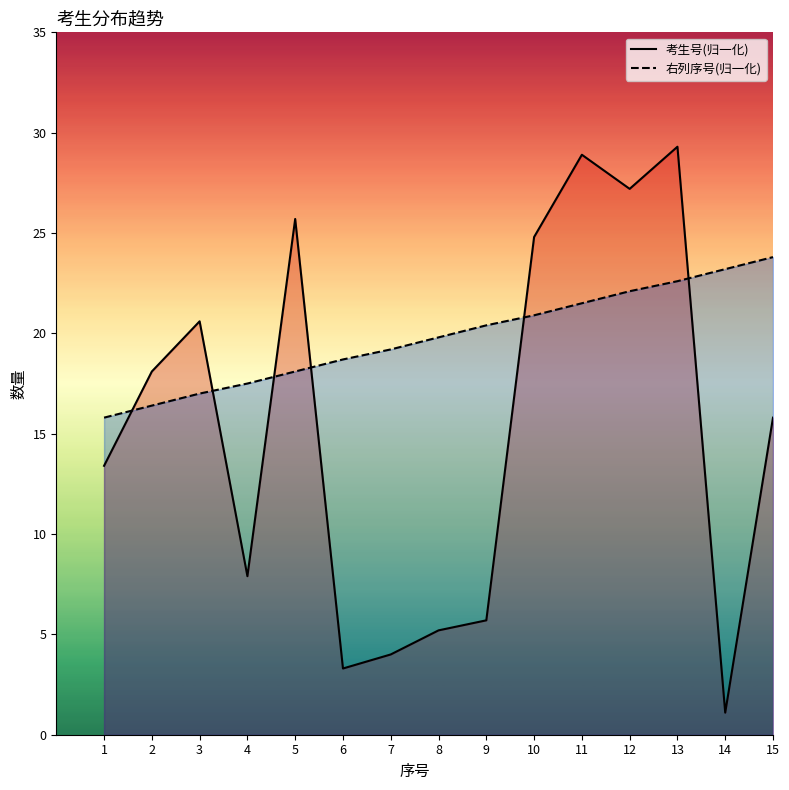

Which series has the largest total across all categories?

右列序号(归一化)_line